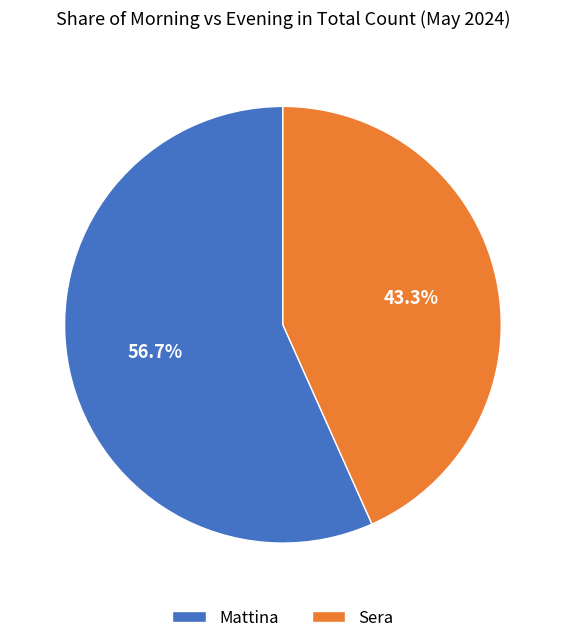

True or false: Sera accounts for 50% of the total.

False